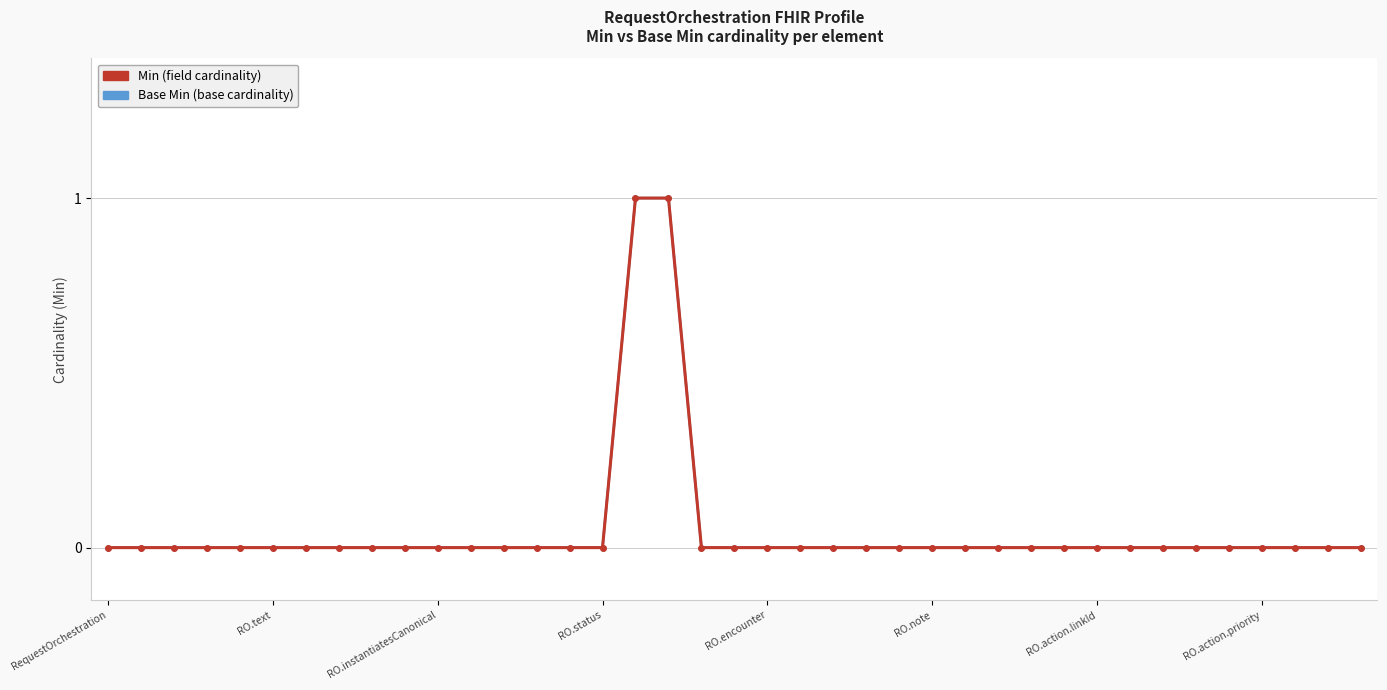

What is the maximum value shown in the chart?

1